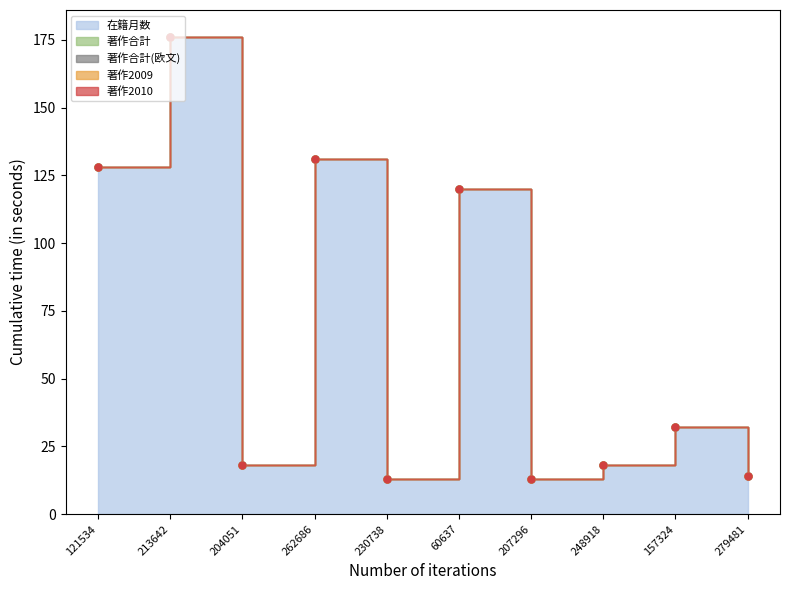

What is the label of the 3rd point from the left?

204051